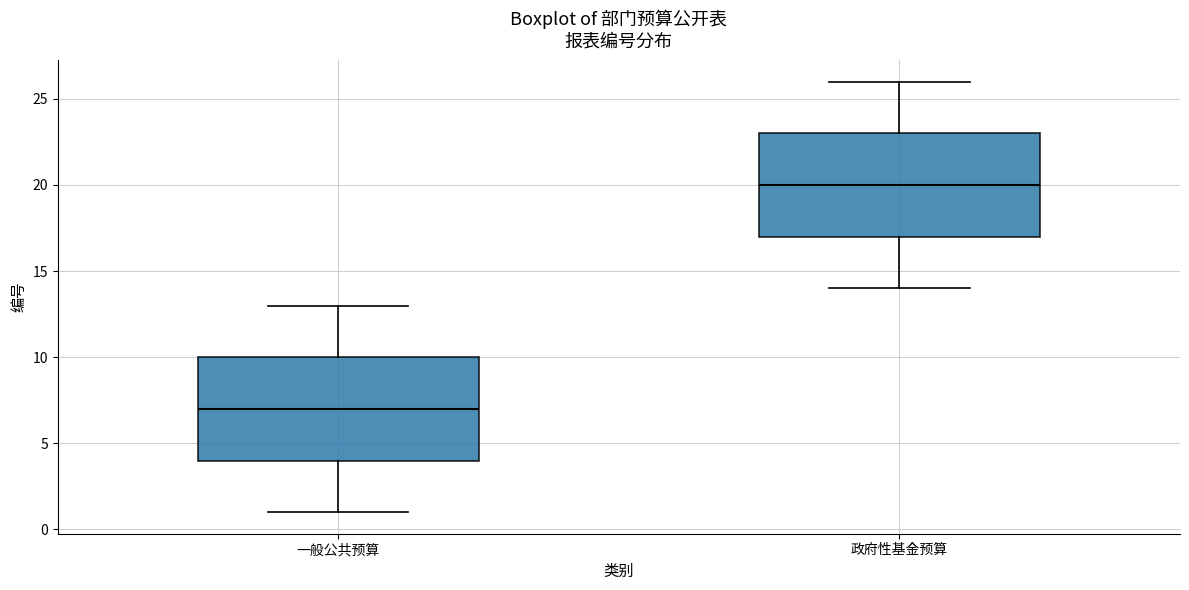

Reading left to right, read every box against the y-axis: the position of its median line, the range the box covers, and the ends of its whiskers. The values are not printed on the chart, so give them approximately, as read against the axis.

一般公共预算: median 7, box 4 to 10, whiskers 1 to 13
政府性基金预算: median 20, box 17 to 23, whiskers 14 to 26